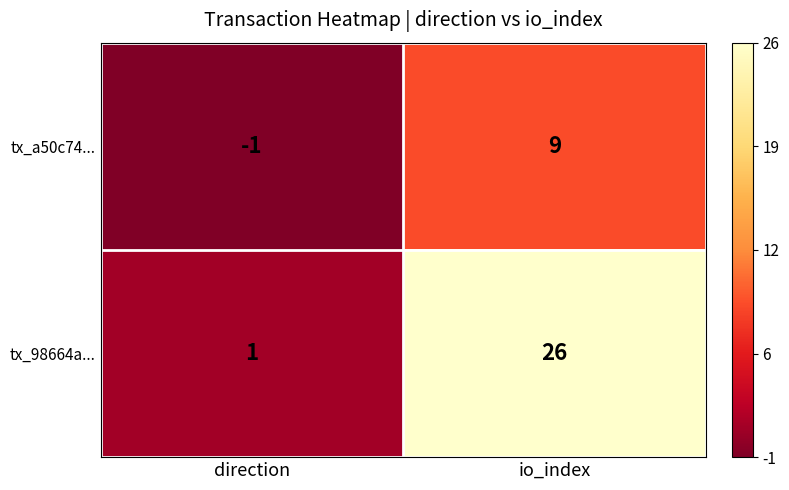

What is the average value of the tx_a50c74... series?

4